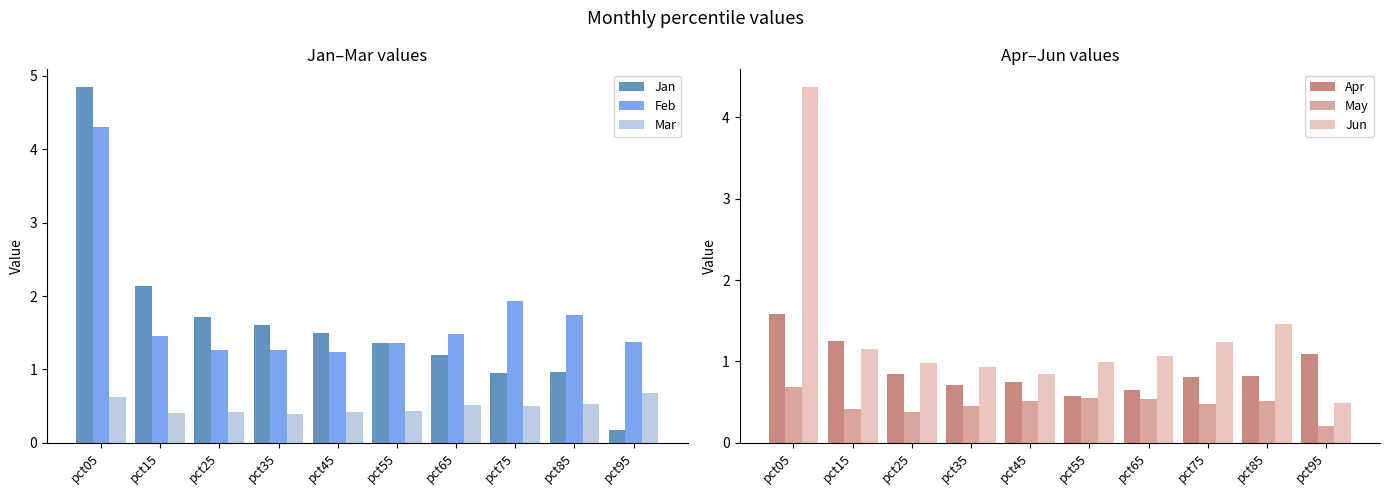

Reading left to right, transcribe all the data shown in this chart.

Jan: pct05=4.8	pct15=2.1	pct25=1.7	pct35=1.6	pct45=1.5	pct55=1.4	pct65=1.2	pct75=1.0	pct85=1.0	pct95=0.2
Feb: pct05=4.3	pct15=1.5	pct25=1.3	pct35=1.3	pct45=1.2	pct55=1.4	pct65=1.5	pct75=1.9	pct85=1.7	pct95=1.4
Mar: pct05=0.6	pct15=0.4	pct25=0.4	pct35=0.4	pct45=0.4	pct55=0.4	pct65=0.5	pct75=0.5	pct85=0.5	pct95=0.7
Apr: pct05=1.6	pct15=1.3	pct25=0.8	pct35=0.7	pct45=0.7	pct55=0.6	pct65=0.6	pct75=0.8	pct85=0.8	pct95=1.1
May: pct05=0.7	pct15=0.4	pct25=0.4	pct35=0.4	pct45=0.5	pct55=0.6	pct65=0.5	pct75=0.5	pct85=0.5	pct95=0.2
Jun: pct05=4.4	pct15=1.1	pct25=1.0	pct35=0.9	pct45=0.8	pct55=1.0	pct65=1.1	pct75=1.2	pct85=1.5	pct95=0.5